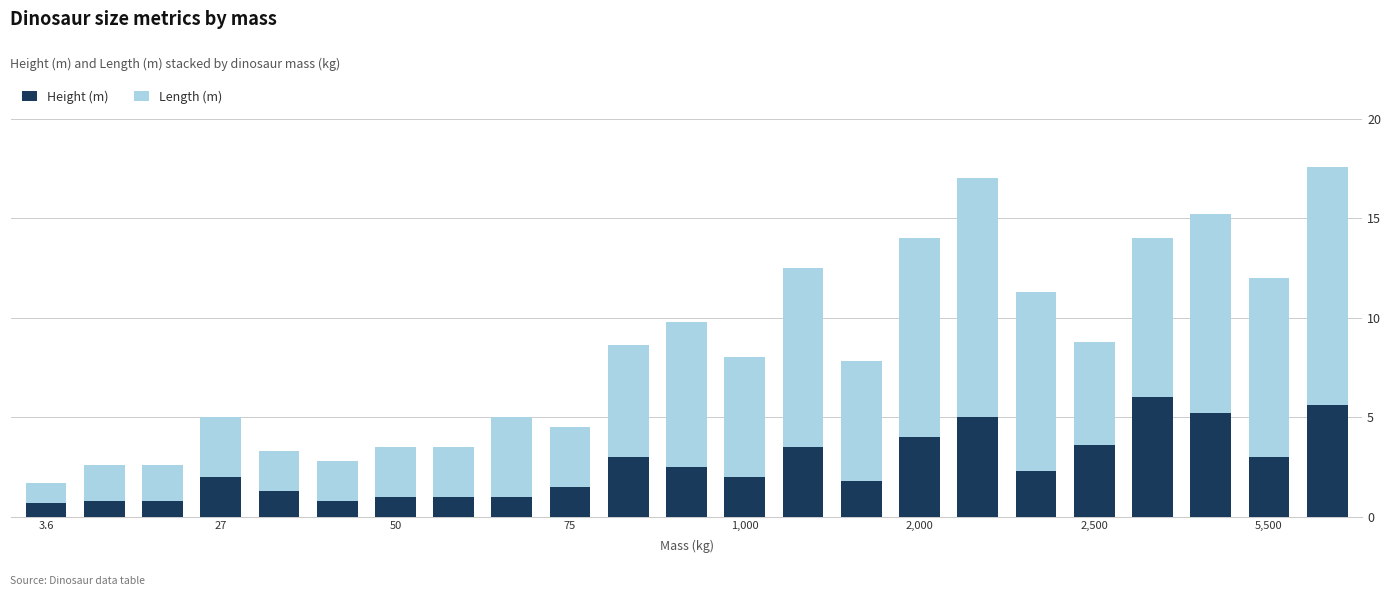

What is the highest value of the Height (m) series?

6.0